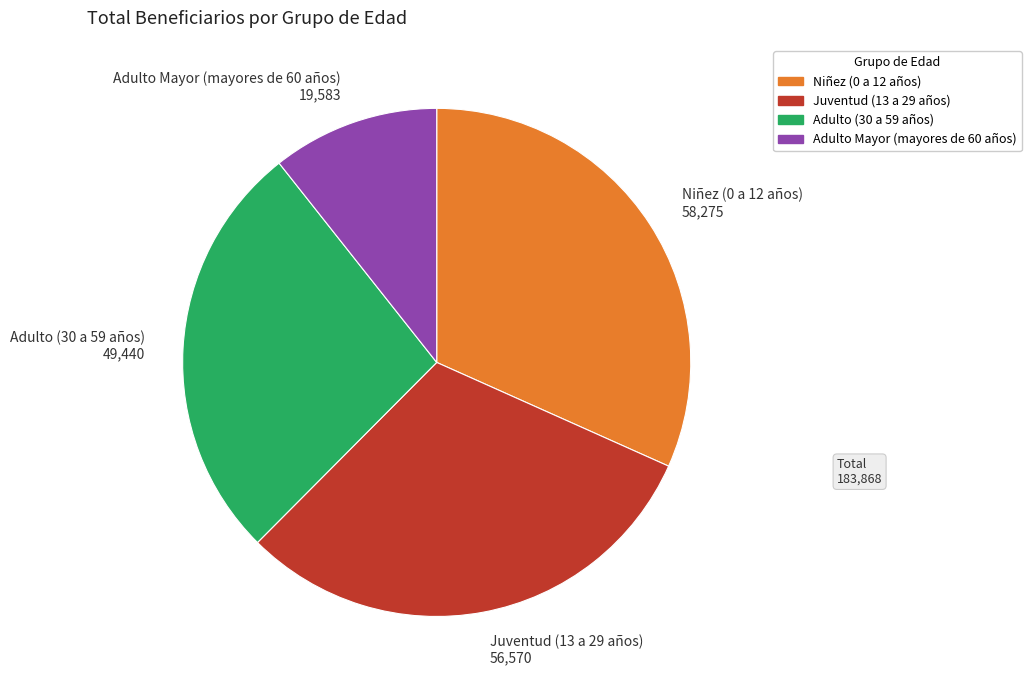

Between Juventud (13 a 29 años) 56,570 and Niñez (0 a 12 años) 58,275, which is larger?

Niñez (0 a 12 años) 58,275